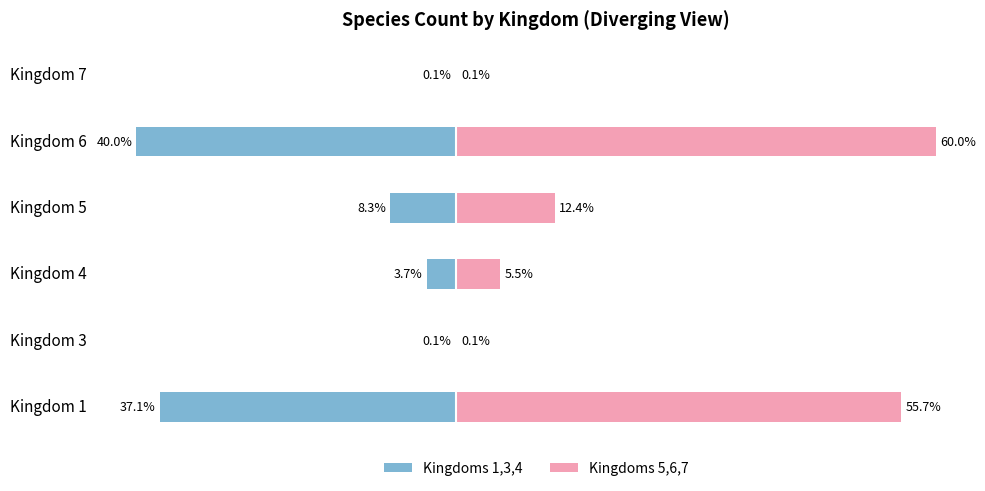

At how many categories does at least one series exceed 29?

2